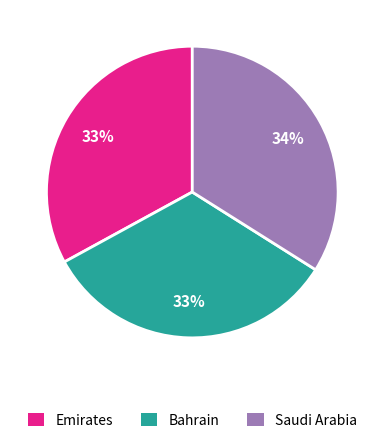

Is there a majority slice in this chart?

No